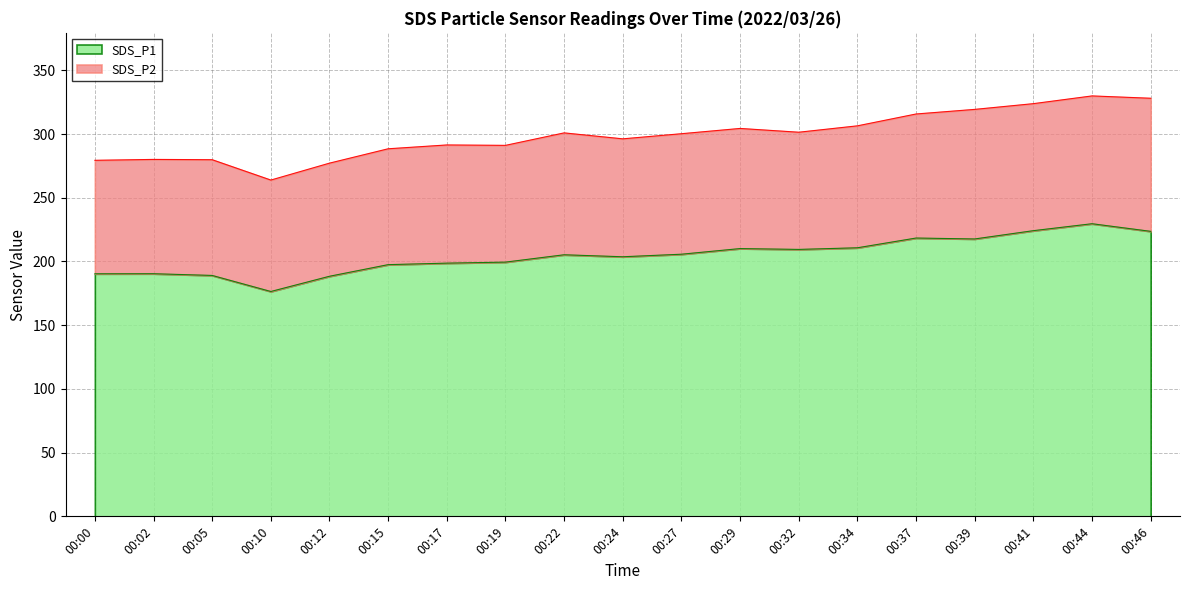

What is the change in value from 00:05 to 00:22?

+16.2